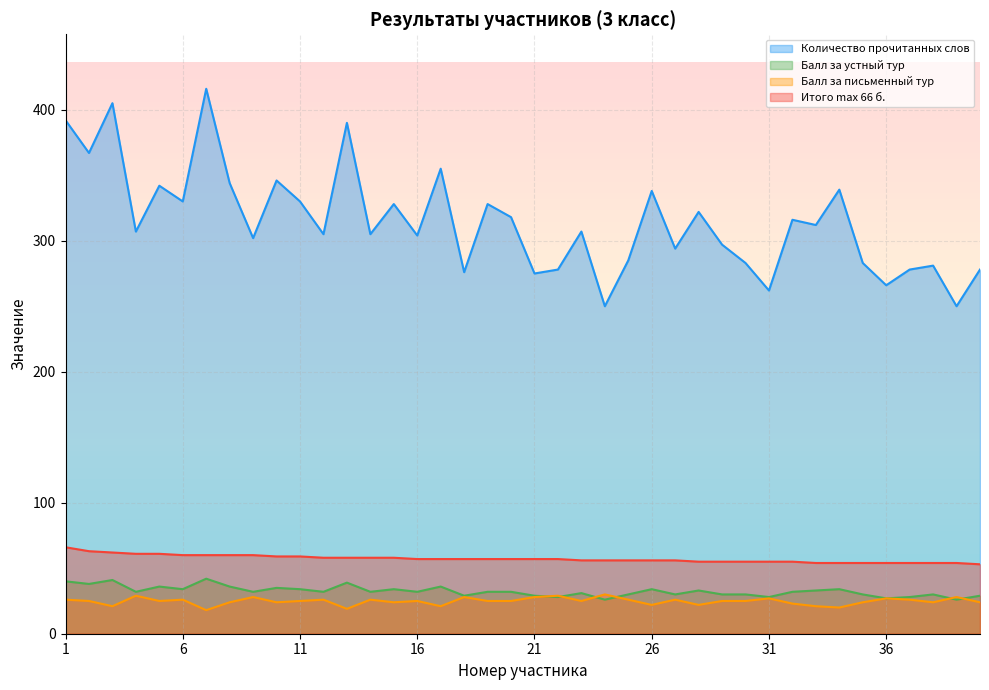

True or false: Количество прочитанных слов has a value of 328 at 19.

True